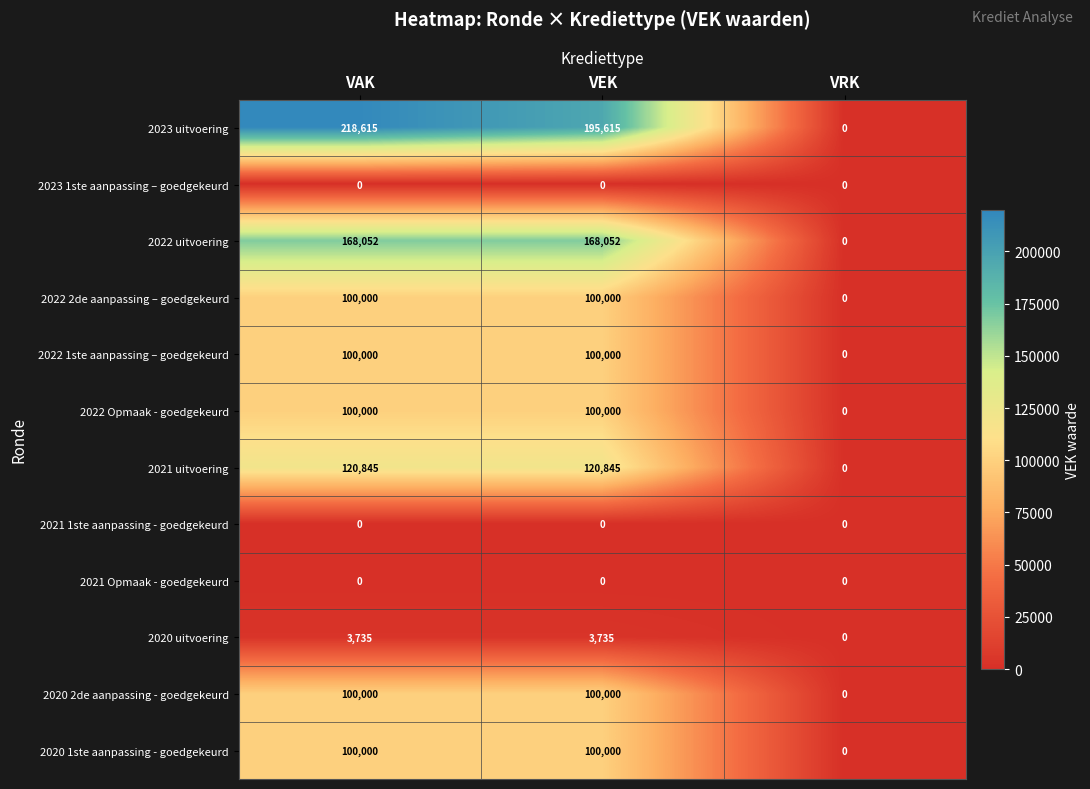

Which series changed the most between VEK and VRK?

2023 uitvoering